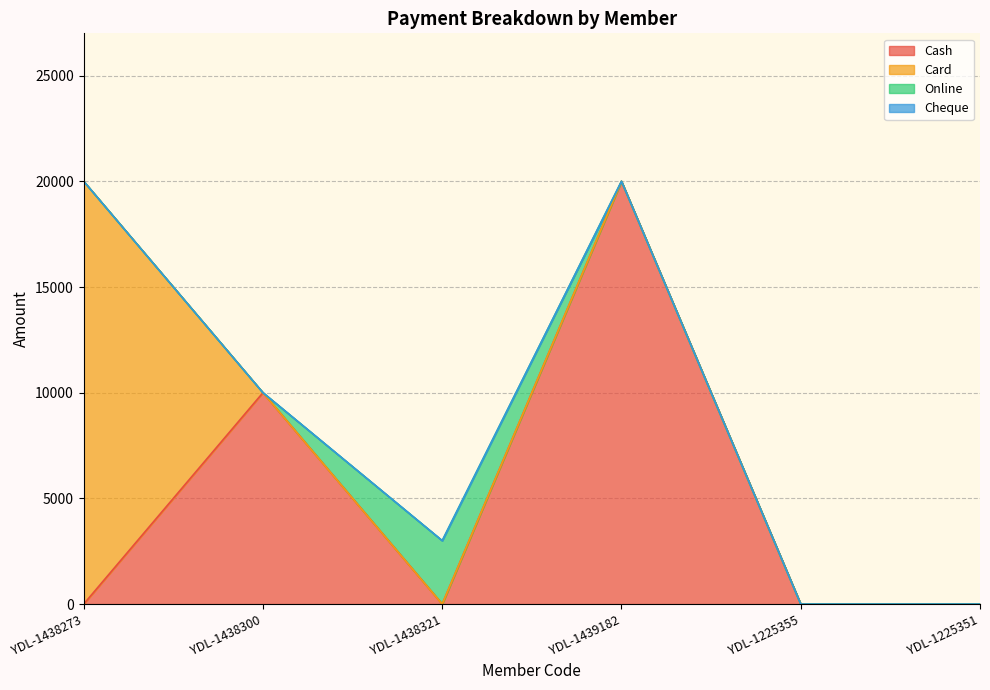

What is the maximum value for Cash?

20000